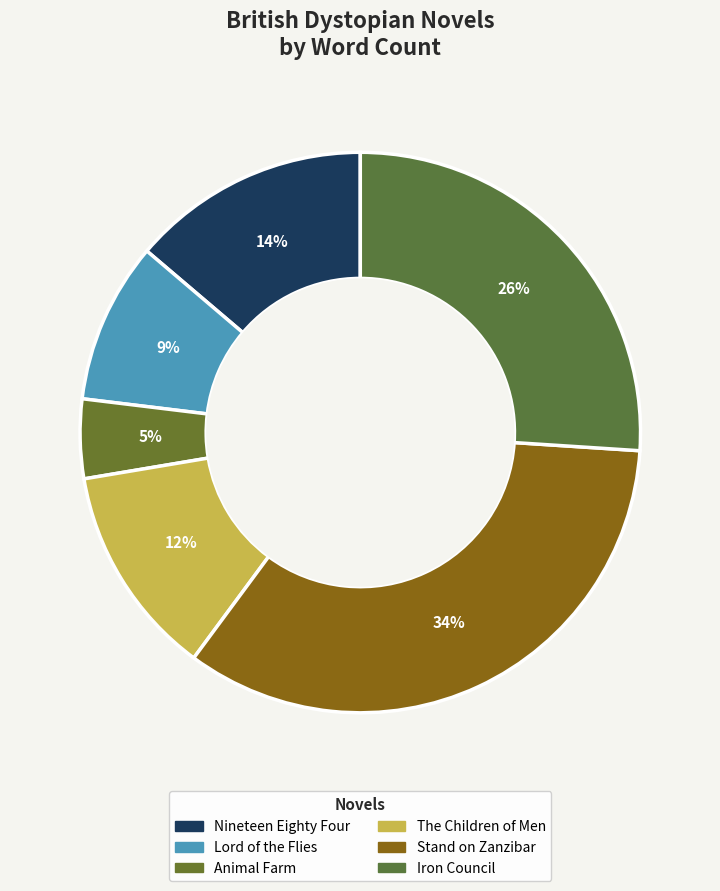

To the nearest percent, what is the combined percentage of Stand on Zanzibar and The Children of Men?

46%